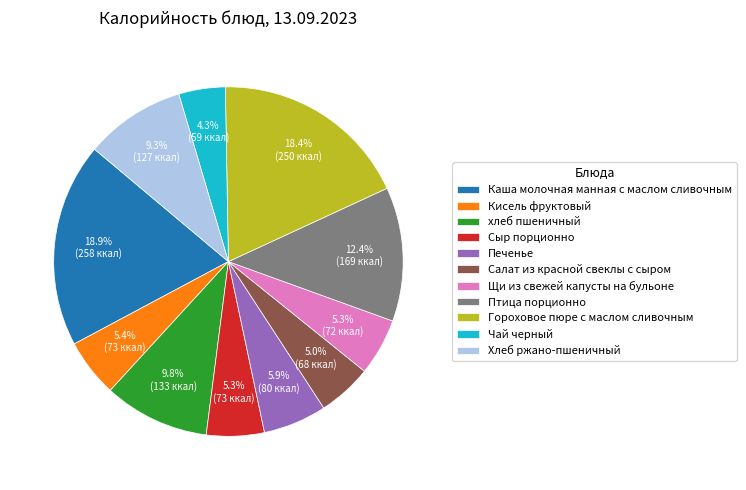

Does any single category account for the majority?

No